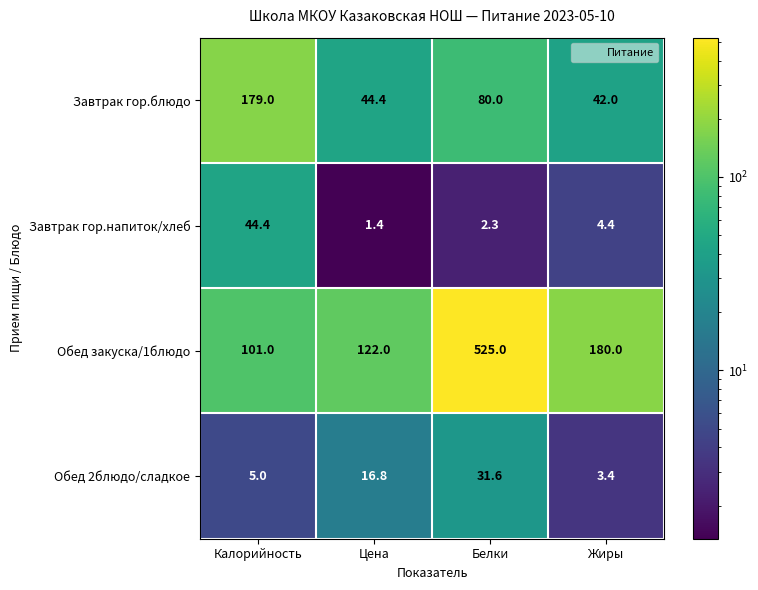

What is the smallest value displayed?

1.4